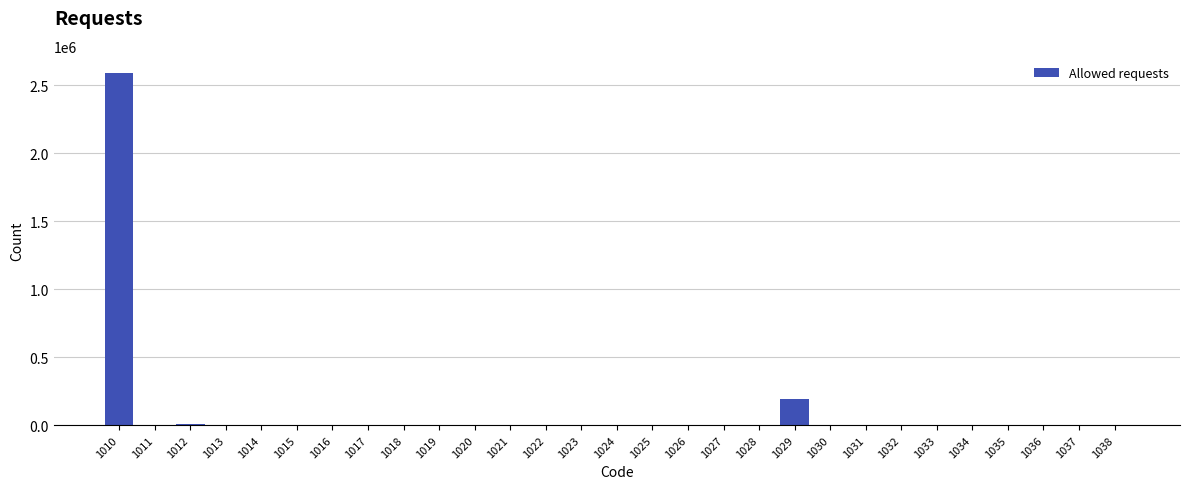

What is the sum of all values?

2797854